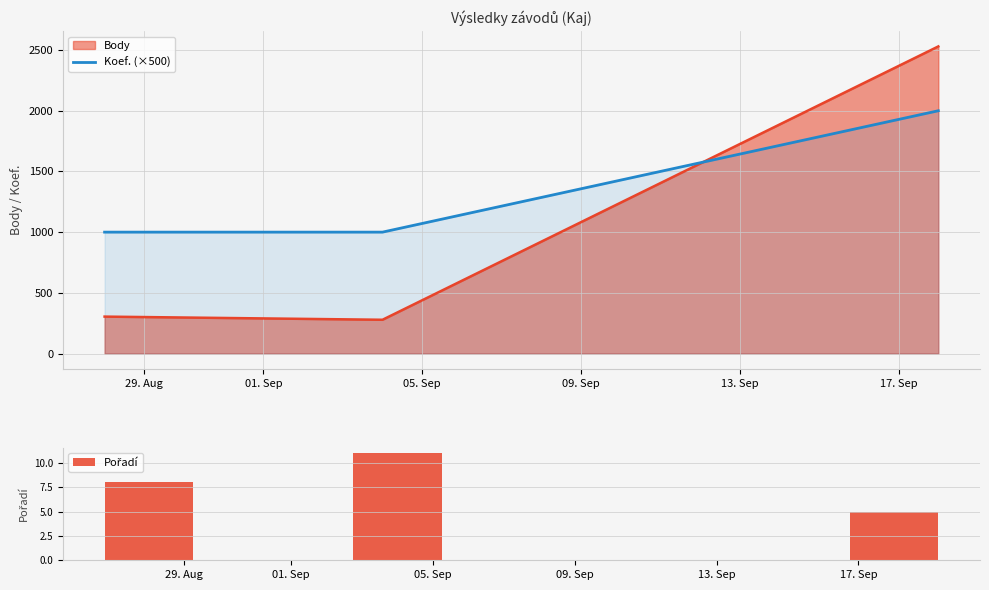

Is it true that Koef. (×500) equals 1554 at 29. Aug?

False